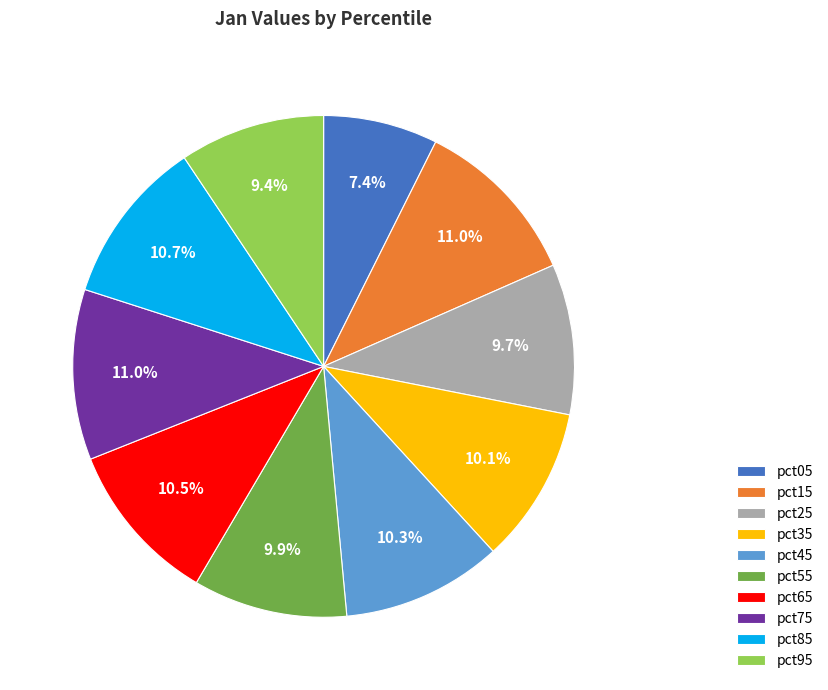

Which category has the smallest portion of the pie?

pct05